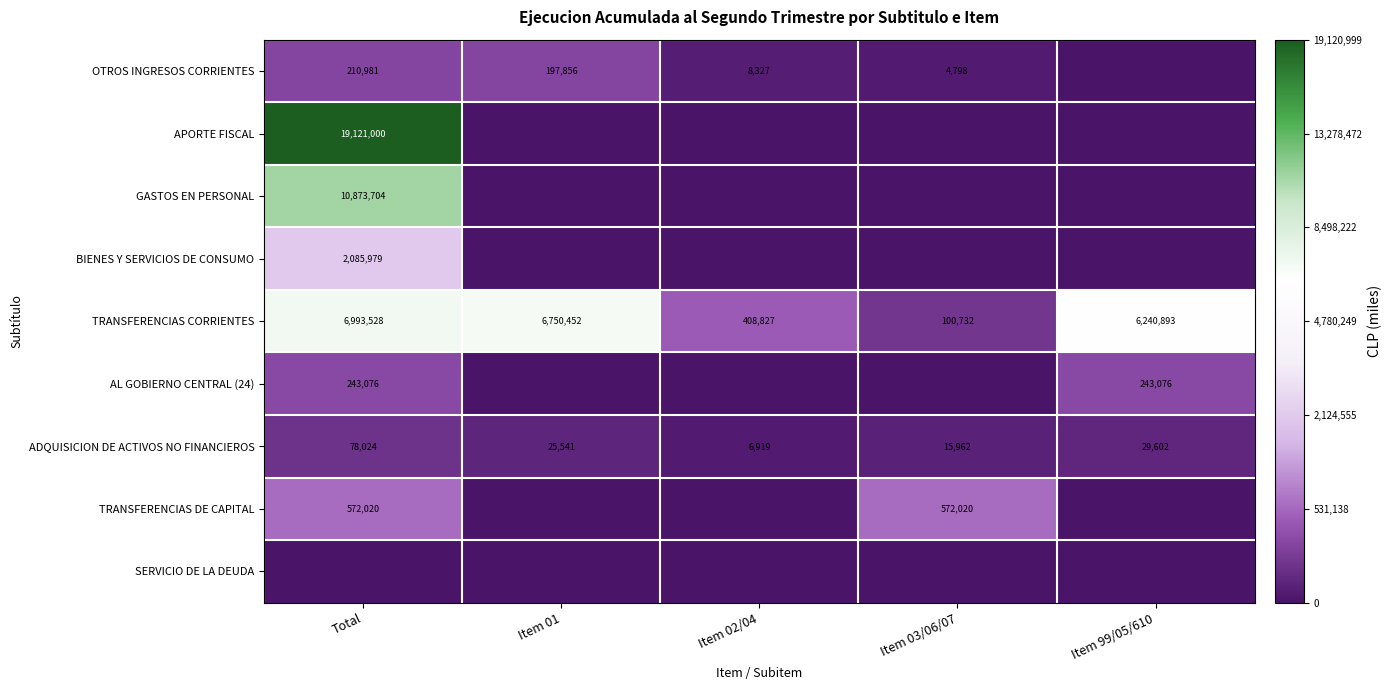

What is the difference between the TRANSFERENCIAS CORRIENTES values at Item 03/06/07 and Item 01?

6649720